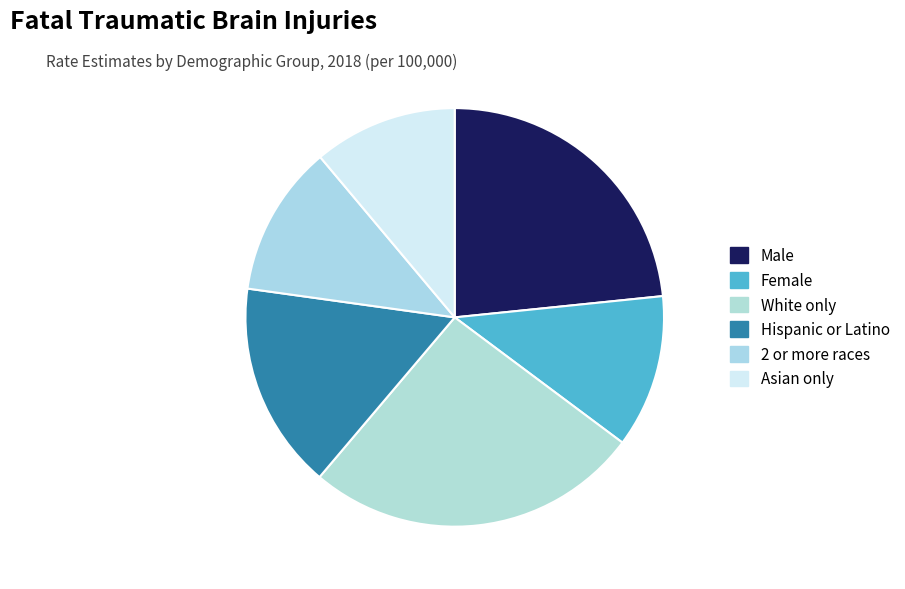

What percentage do White only and Male together represent?

49.4%